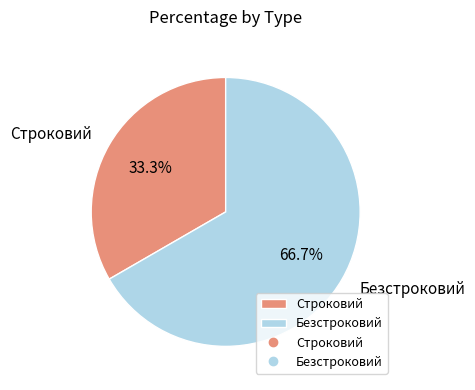

Is there any slice that represents more than half of the pie?

Yes